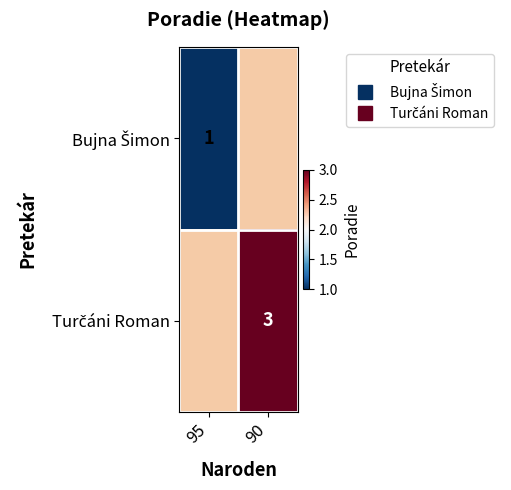

Rank the series by their maximum value, from lowest to highest.

Bujna Šimon, Turčáni Roman